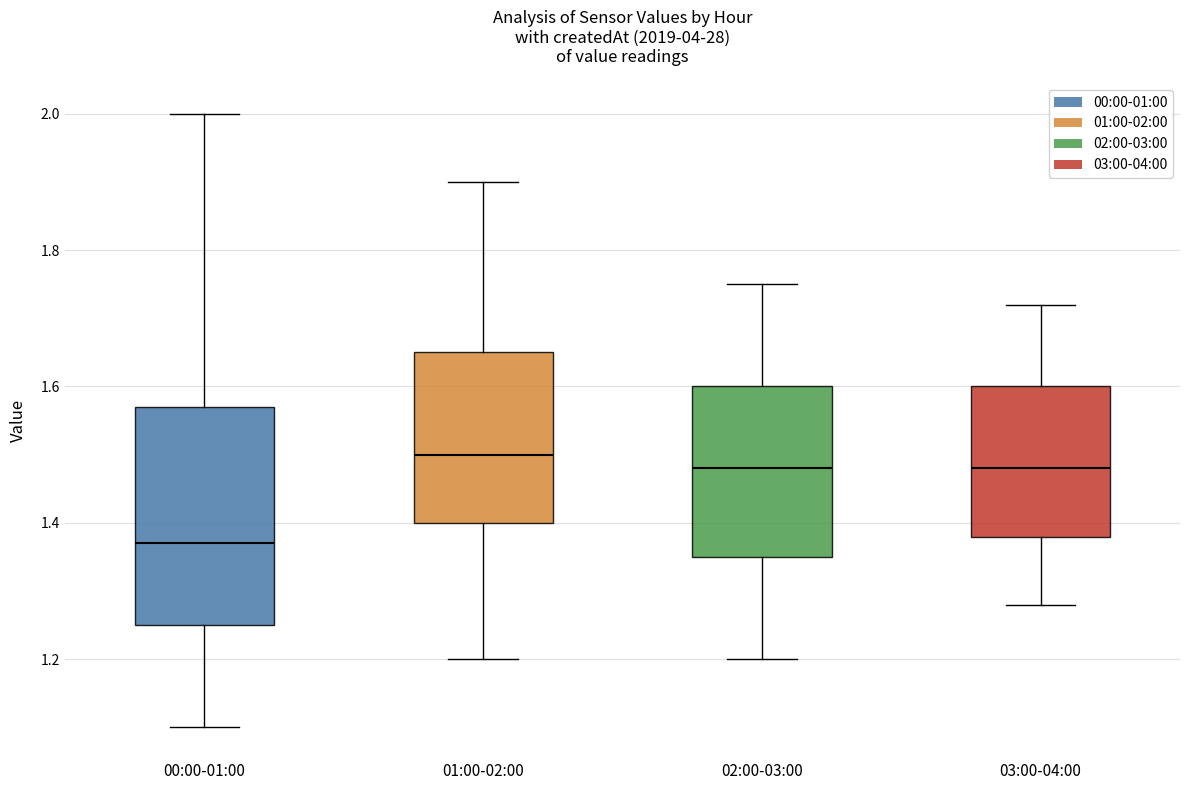

Comparing the boxes themselves (not the whiskers), which one is the tallest?

00:00-01:00